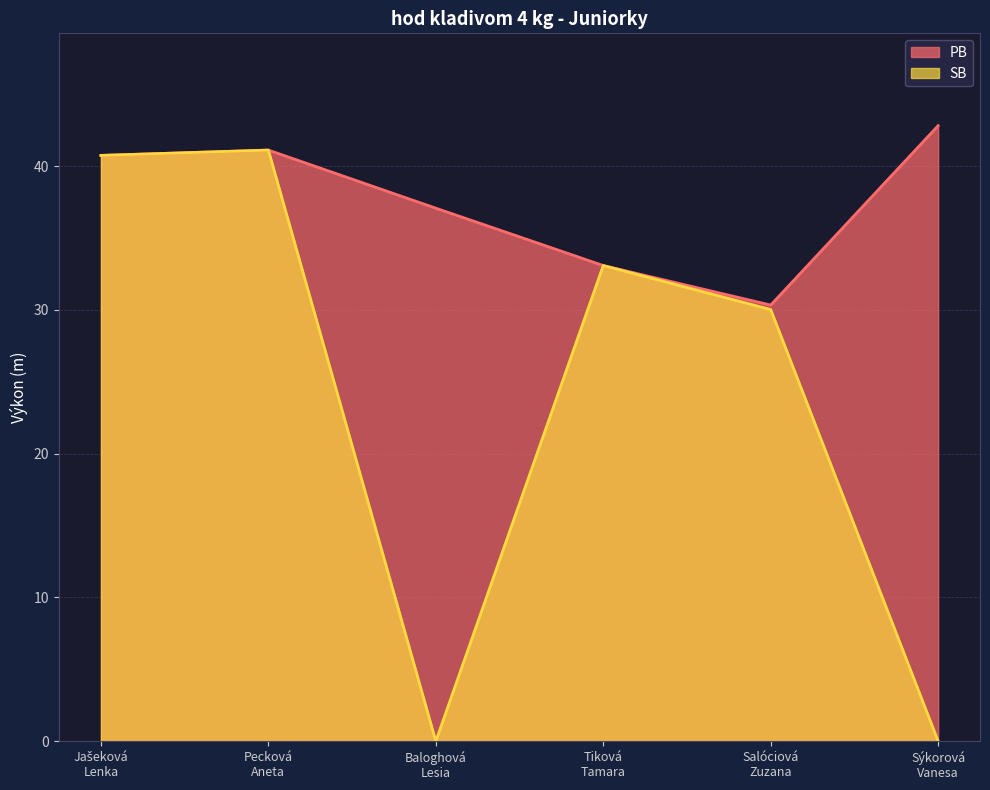

How many data points in PB are above 40?

3